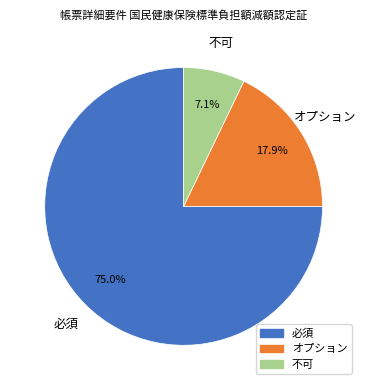

Rank the categories by value from highest to lowest.

必須, オプション, 不可